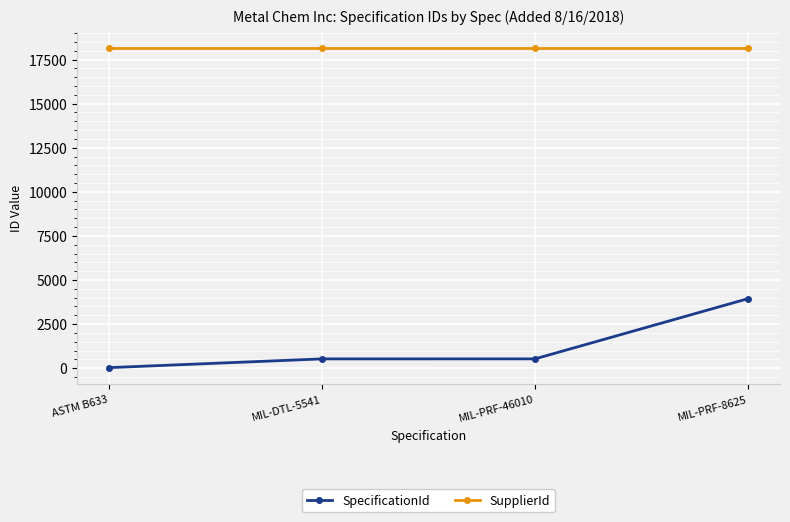

Does the chart display data point markers on the line(s)?

Yes